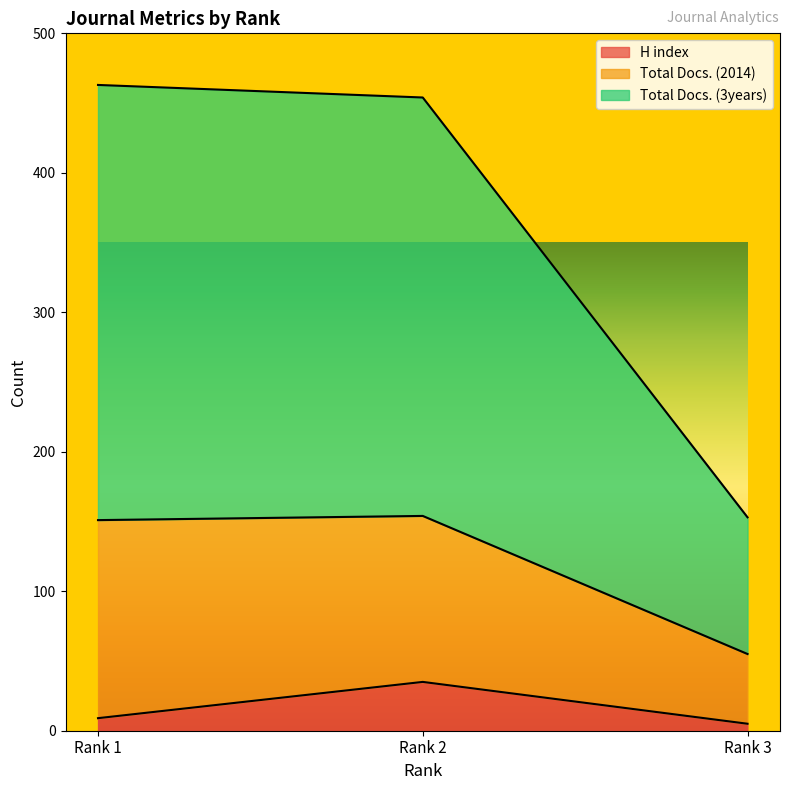

Is the value of H index at Rank 1 greater than the value of Total Docs. (3years) at Rank 2?

No